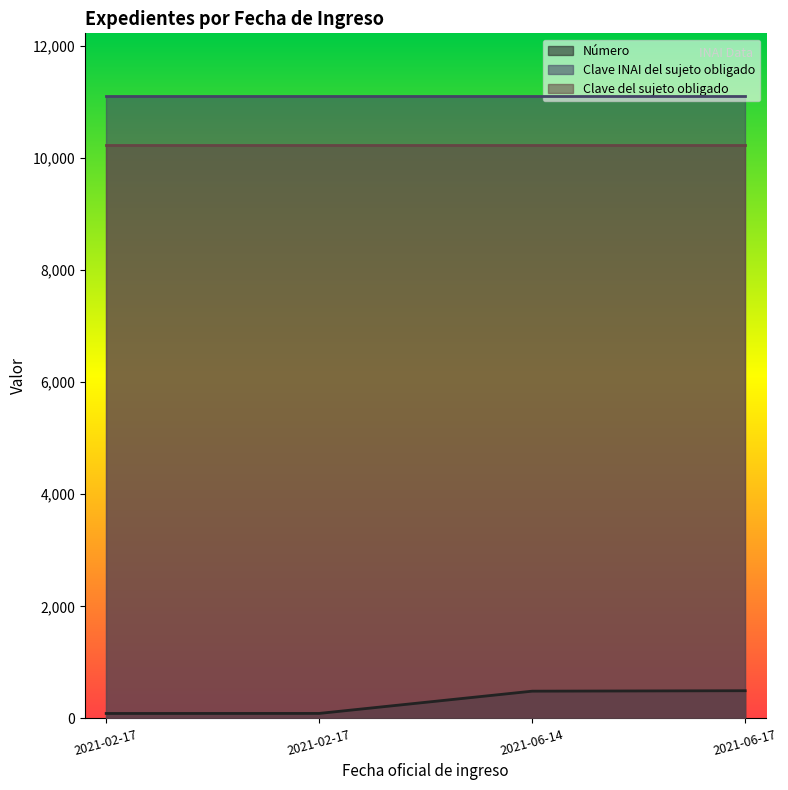

What is the label of the 2nd point from the left?

2021-02-17